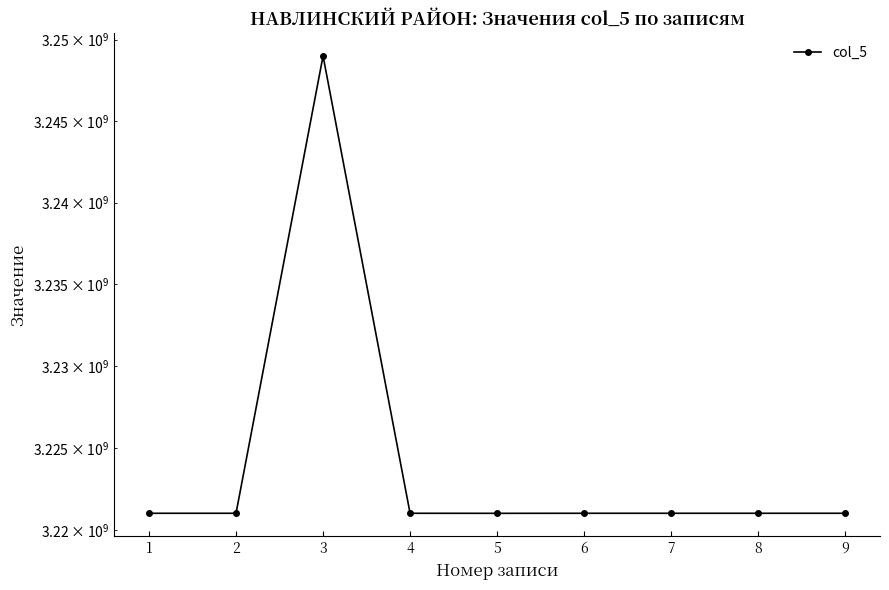

Approximately how many times larger is the value at 2 compared to 6?

1.0